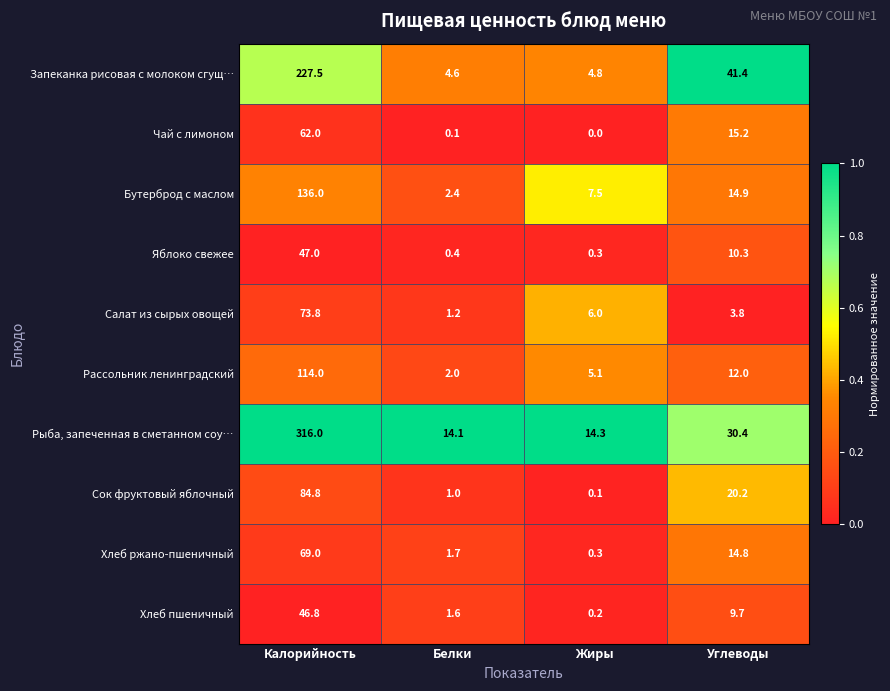

True or false: Салат из сырых овощей has a value of 1.2 at Белки.

True